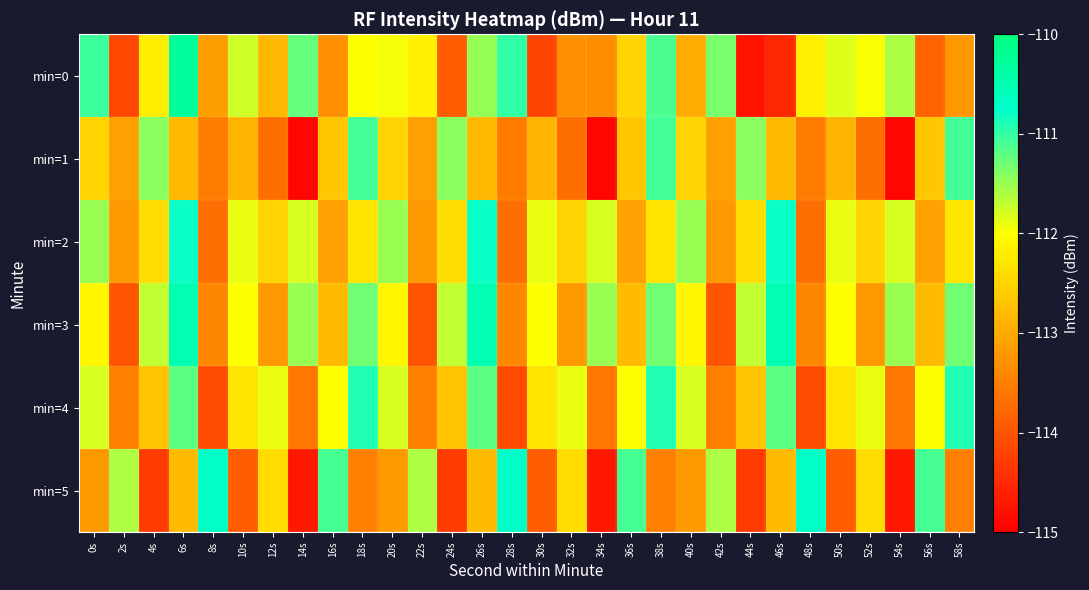

Which series has the largest range (max minus min)?

min=0